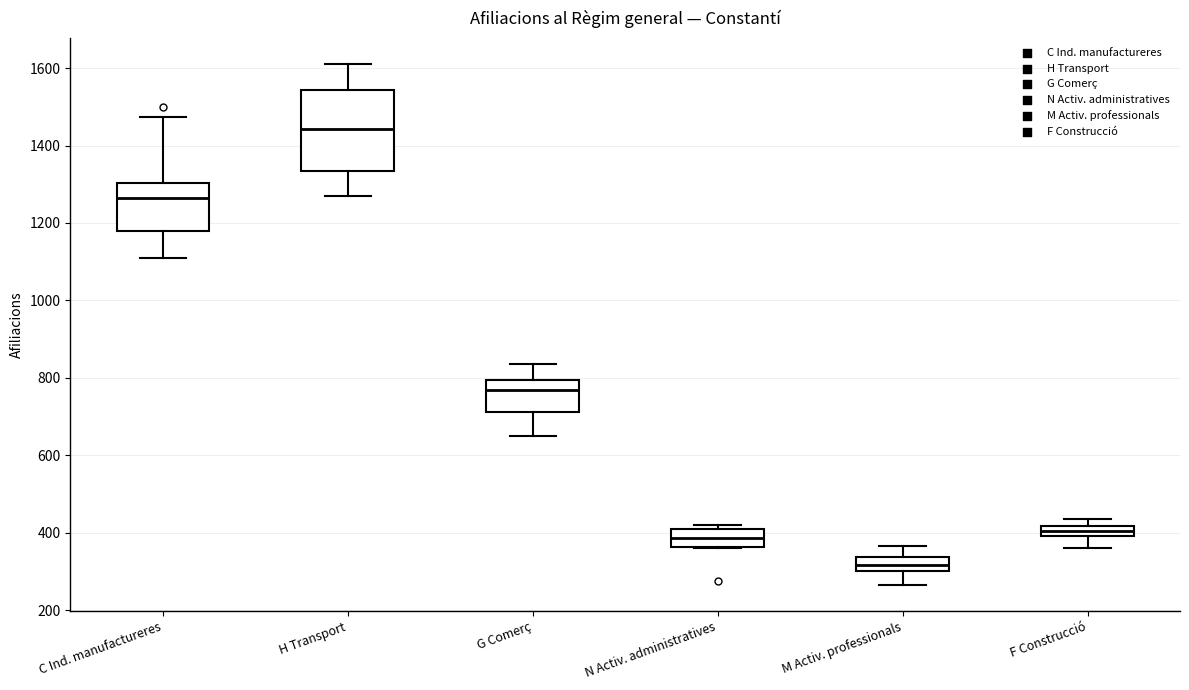

Which box's median line is the lowest?

M Activ. professionals